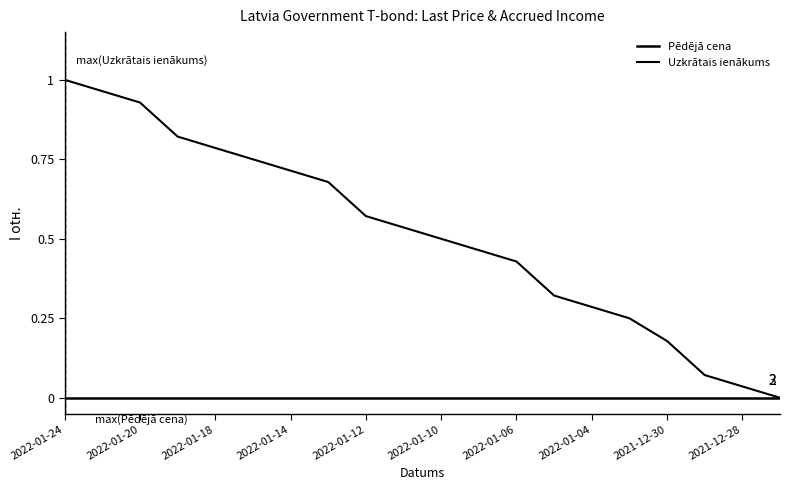

Does the chart display data point markers on the line(s)?

No